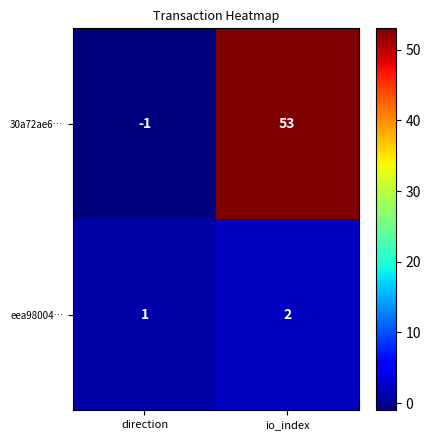

Reading left to right, list all the values displayed in this chart.

30a72ae6…: -1	53
eea98004…: 1	2